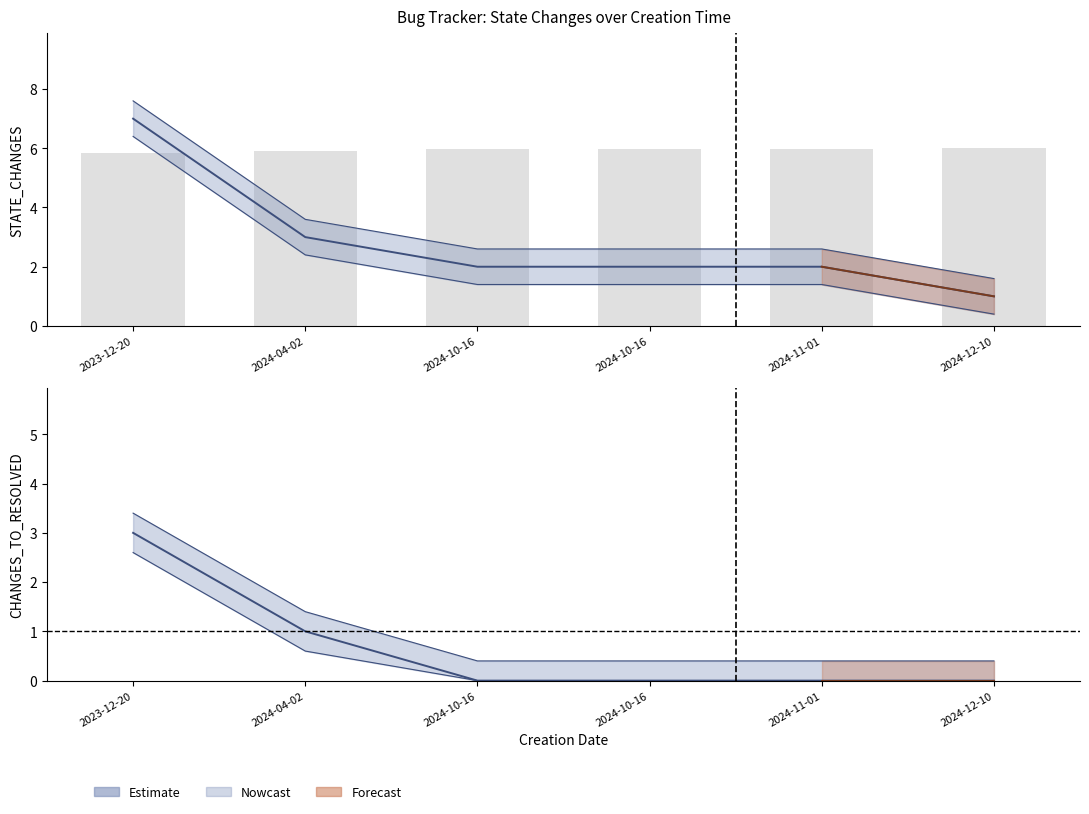

What is the minimum value for STATE_CHANGES?

1